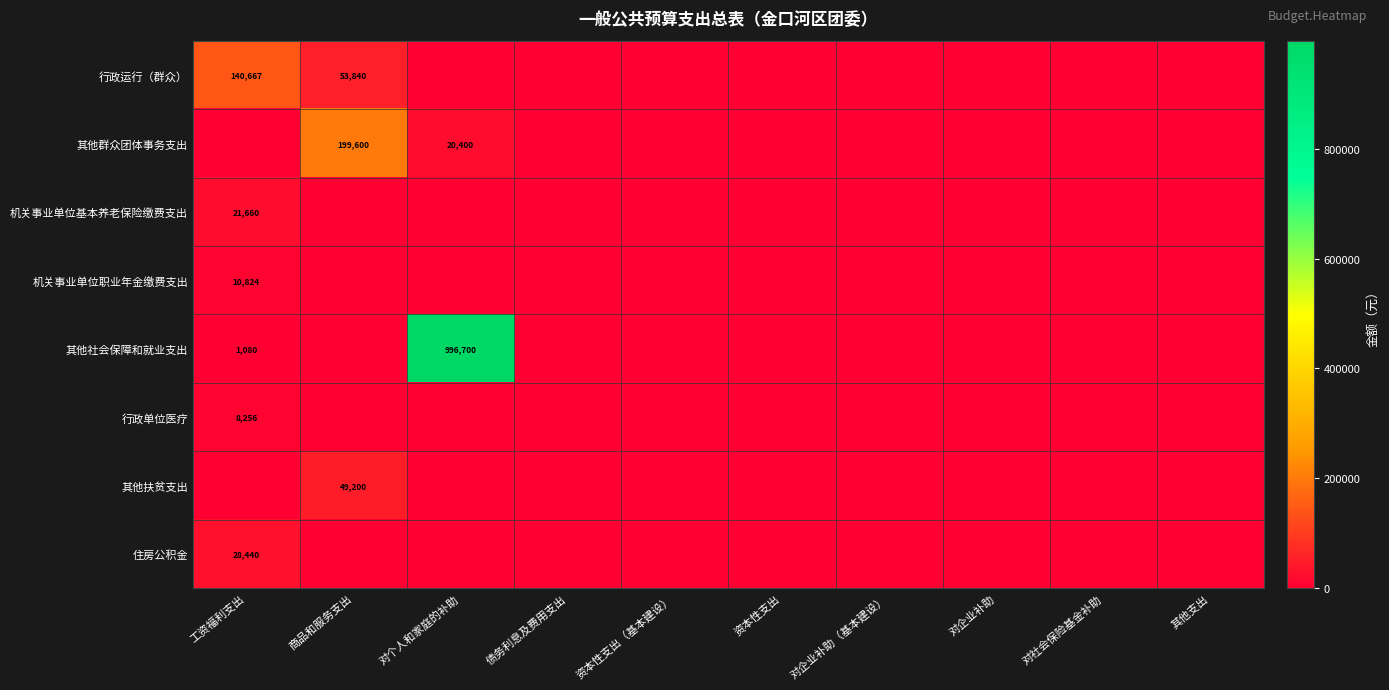

True or false: 住房公积金 has a value of 0 at 资本性支出（基本建设）.

True